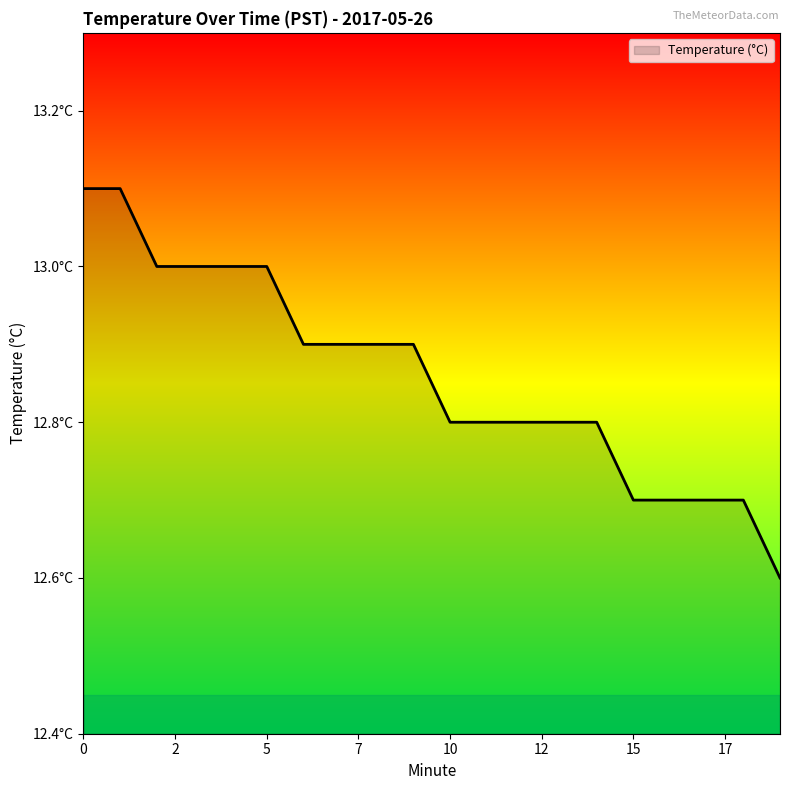

Does the chart have visible grid lines?

No